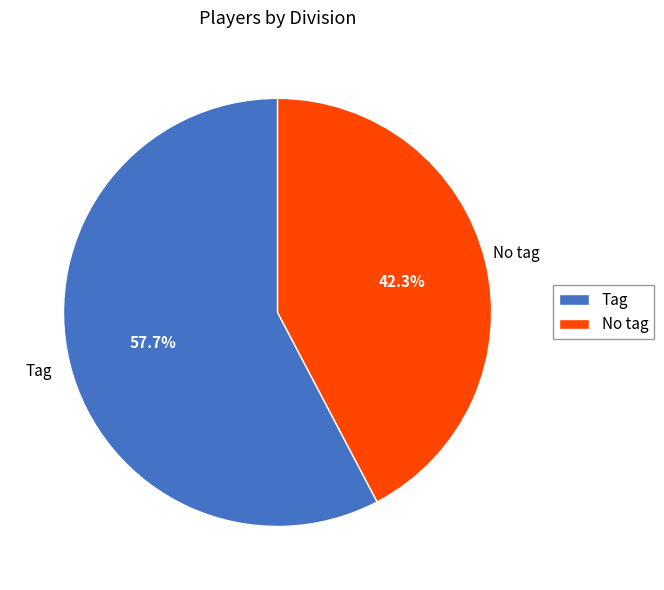

Combined, do No tag and Tag account for over 50%?

Yes